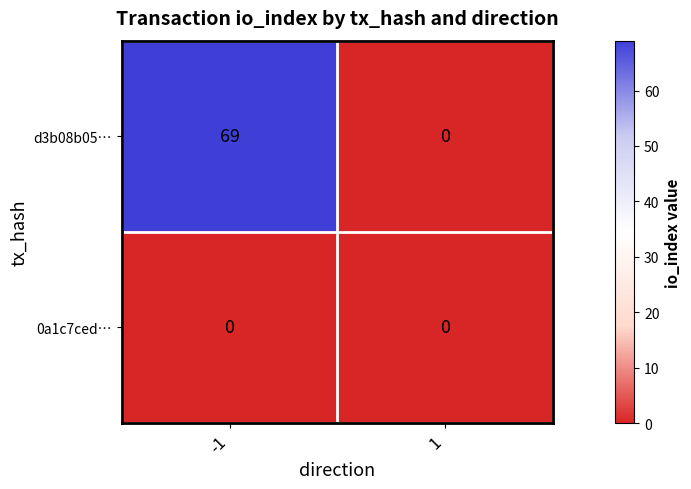

Reading right to left, extract all data points from this chart.

d3b08b05…: 0	69
0a1c7ced…: 0	0